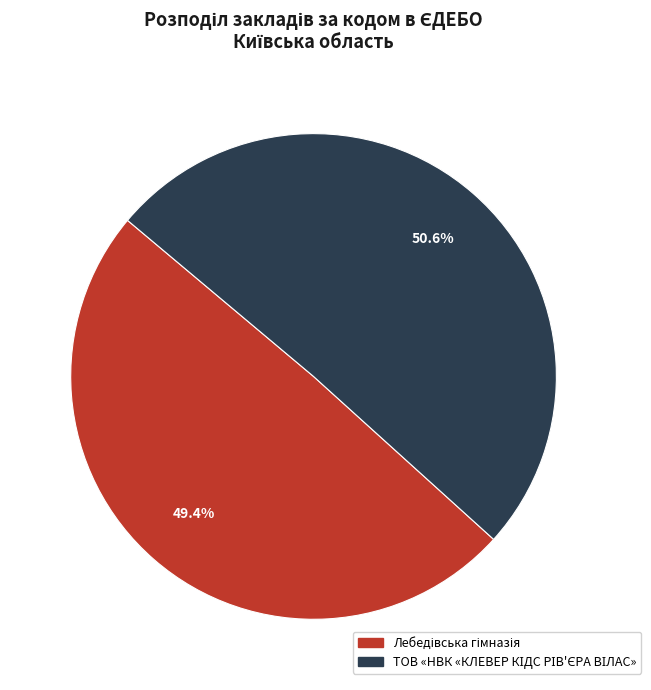

Is there a majority slice in this chart?

Yes